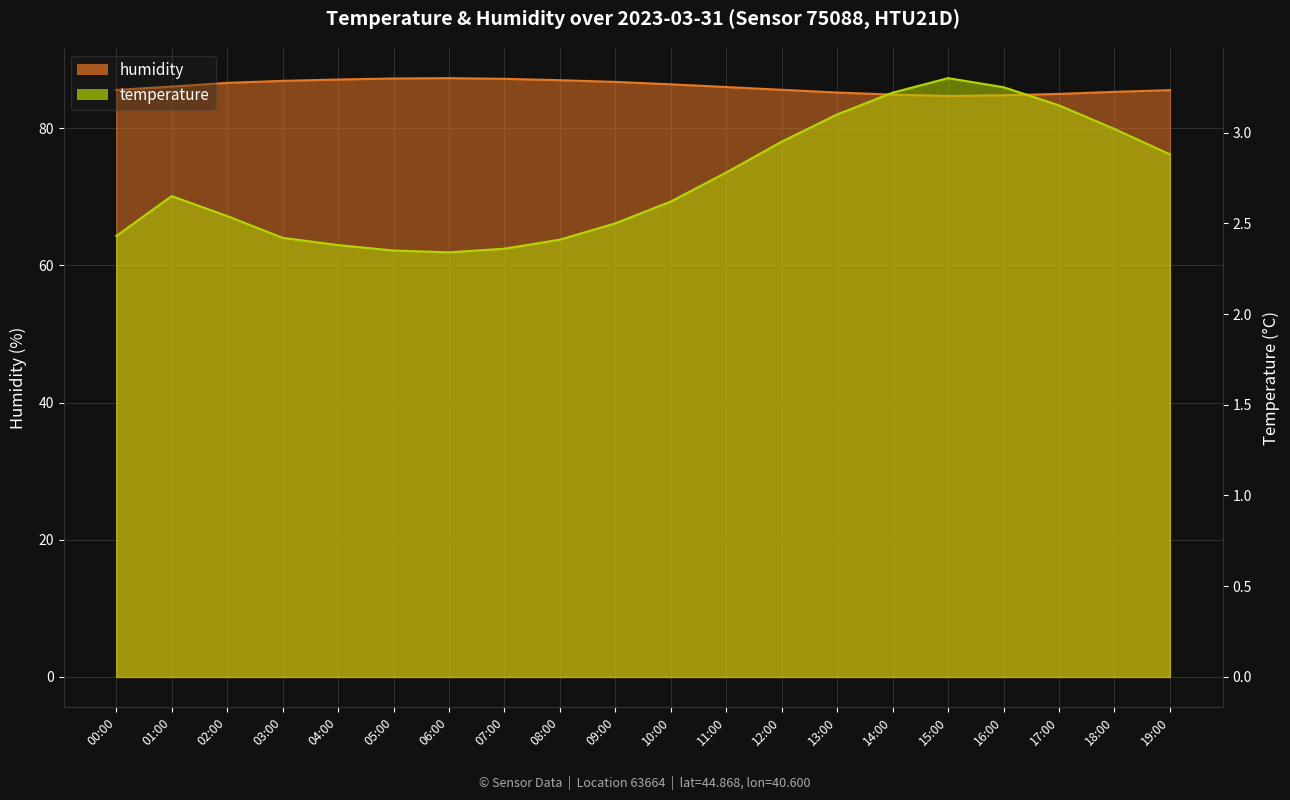

At how many categories does at least one series exceed 59?

20